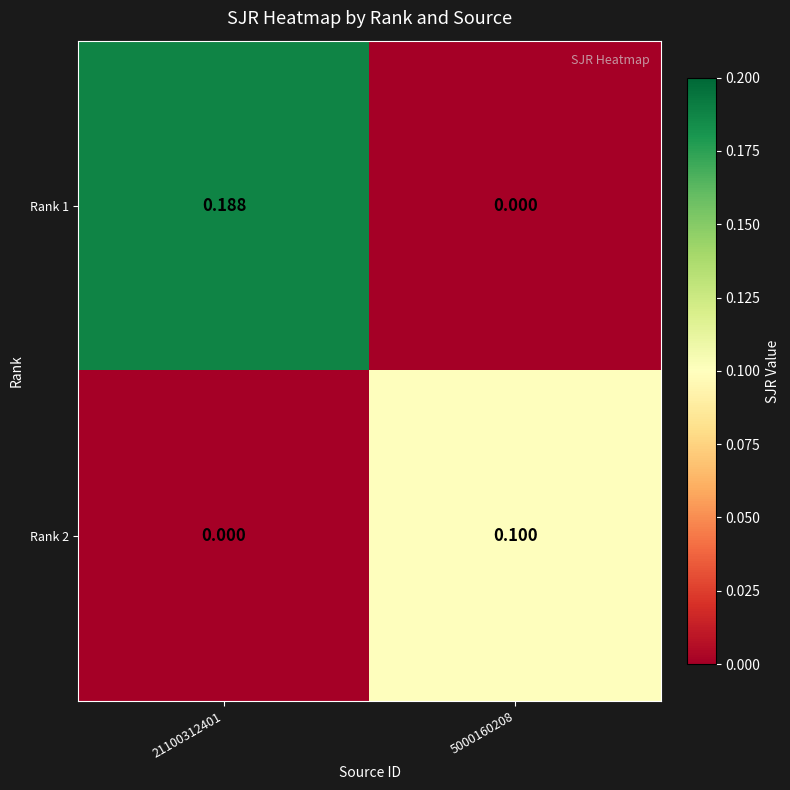

Is the value of Rank 2 at 21100312401 greater than the value of Rank 1 at 21100312401?

No